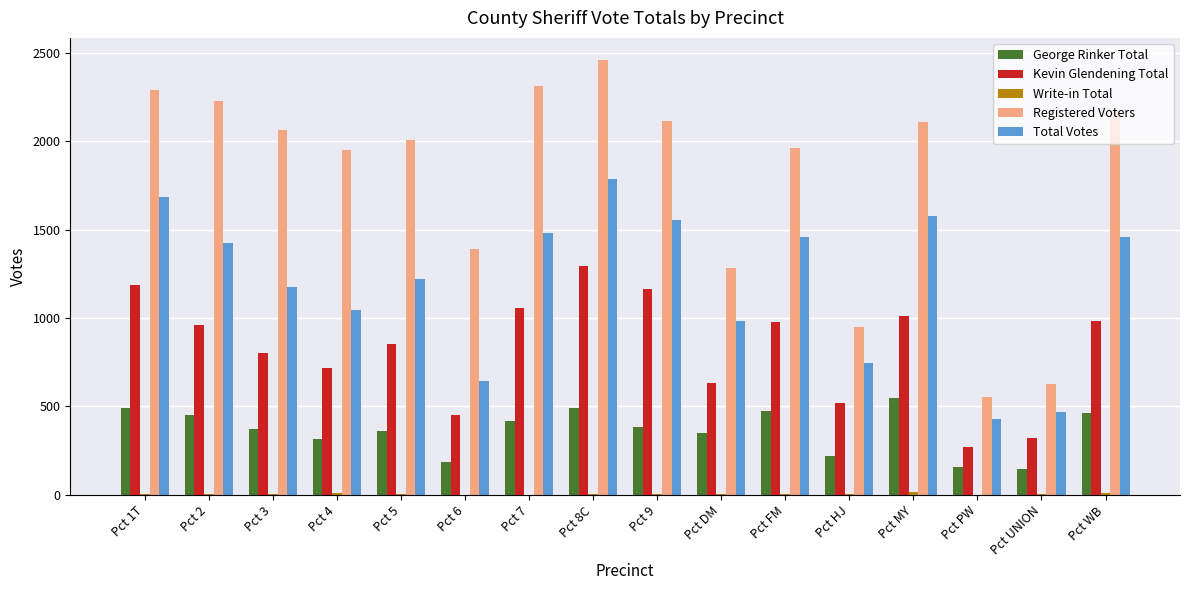

What is the sum of all Registered Voters values?

28469